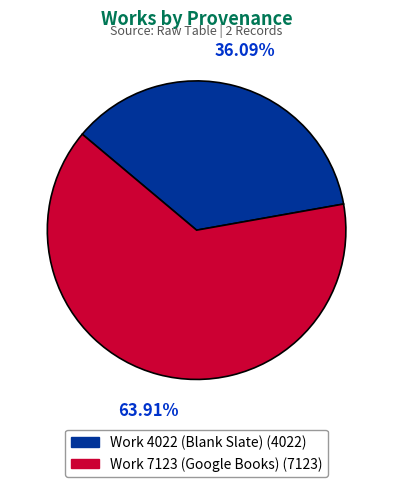

Is Work 7123 (Google Books) the majority of the pie?

Yes